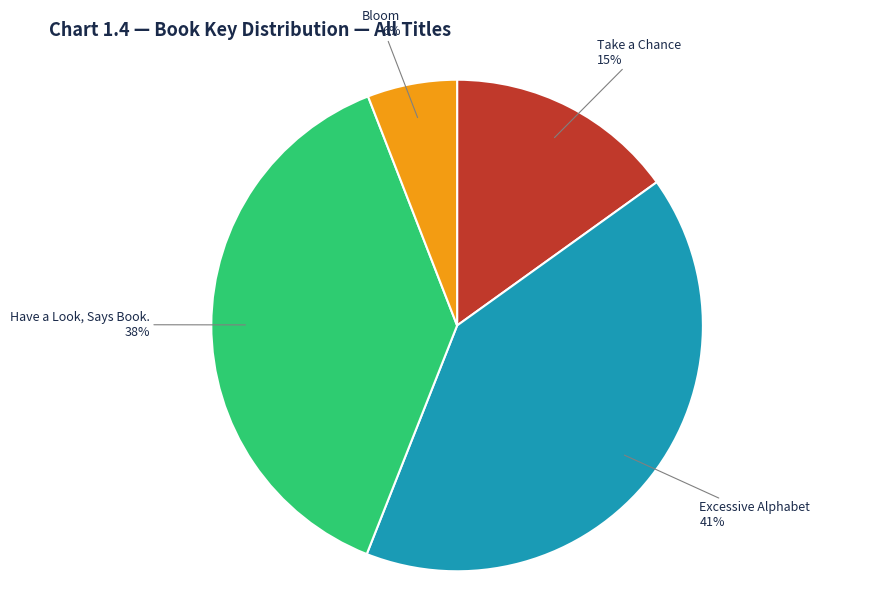

Does Have a Look, Says Book. represent more than half of the total?

No